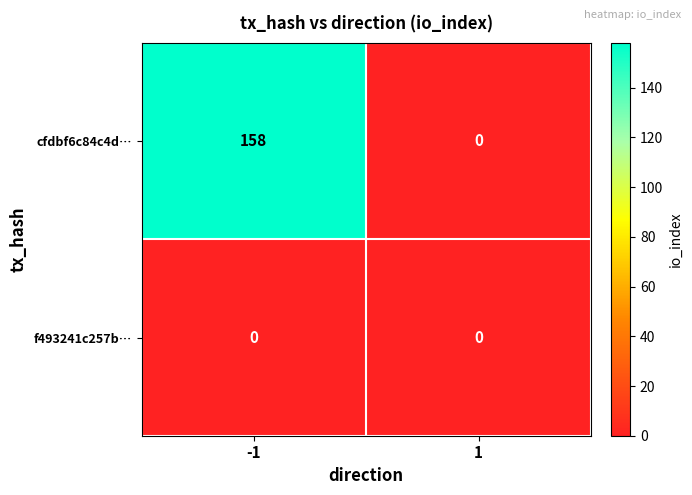

At which category does the chart reach its peak across all series?

-1